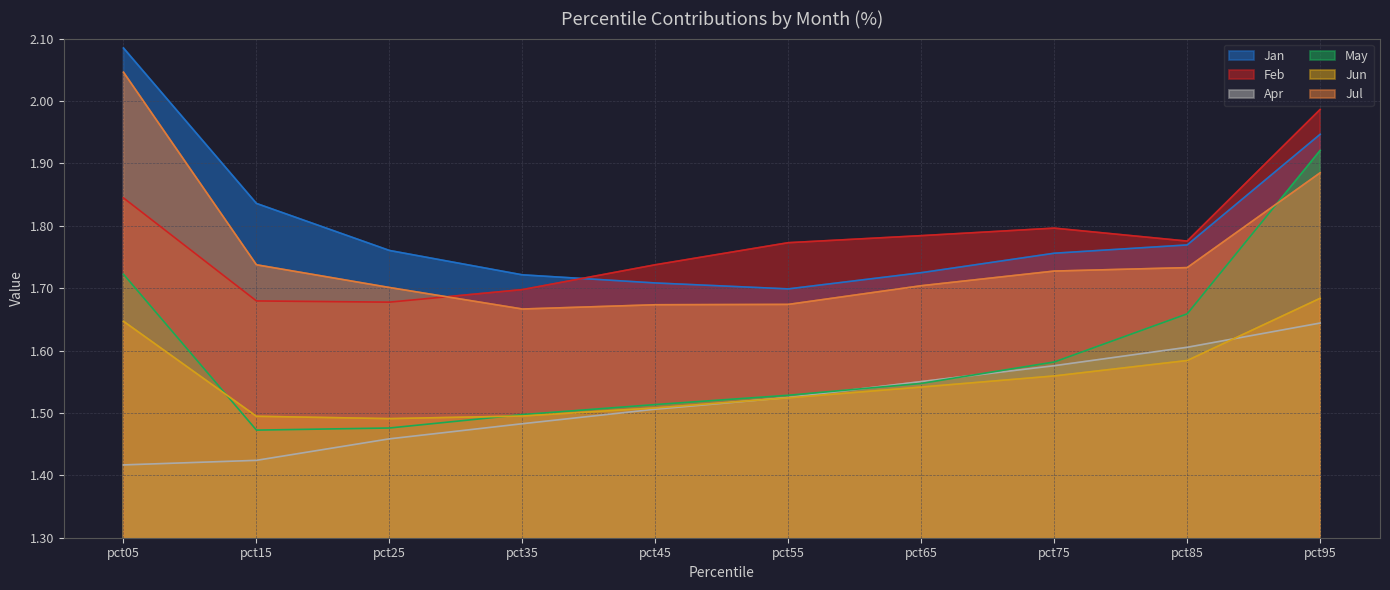

Reading left to right, transcribe all the data shown in this chart.

Jan: pct05=2.1	pct15=1.8	pct25=1.8	pct35=1.7	pct45=1.7	pct55=1.7	pct65=1.7	pct75=1.8	pct85=1.8	pct95=1.9
Feb: pct05=1.8	pct15=1.7	pct25=1.7	pct35=1.7	pct45=1.7	pct55=1.8	pct65=1.8	pct75=1.8	pct85=1.8	pct95=2.0
Apr: pct05=1.4	pct15=1.4	pct25=1.5	pct35=1.5	pct45=1.5	pct55=1.5	pct65=1.6	pct75=1.6	pct85=1.6	pct95=1.6
May: pct05=1.7	pct15=1.5	pct25=1.5	pct35=1.5	pct45=1.5	pct55=1.5	pct65=1.5	pct75=1.6	pct85=1.7	pct95=1.9
Jun: pct05=1.6	pct15=1.5	pct25=1.5	pct35=1.5	pct45=1.5	pct55=1.5	pct65=1.5	pct75=1.6	pct85=1.6	pct95=1.7
Jul: pct05=2.0	pct15=1.7	pct25=1.7	pct35=1.7	pct45=1.7	pct55=1.7	pct65=1.7	pct75=1.7	pct85=1.7	pct95=1.9